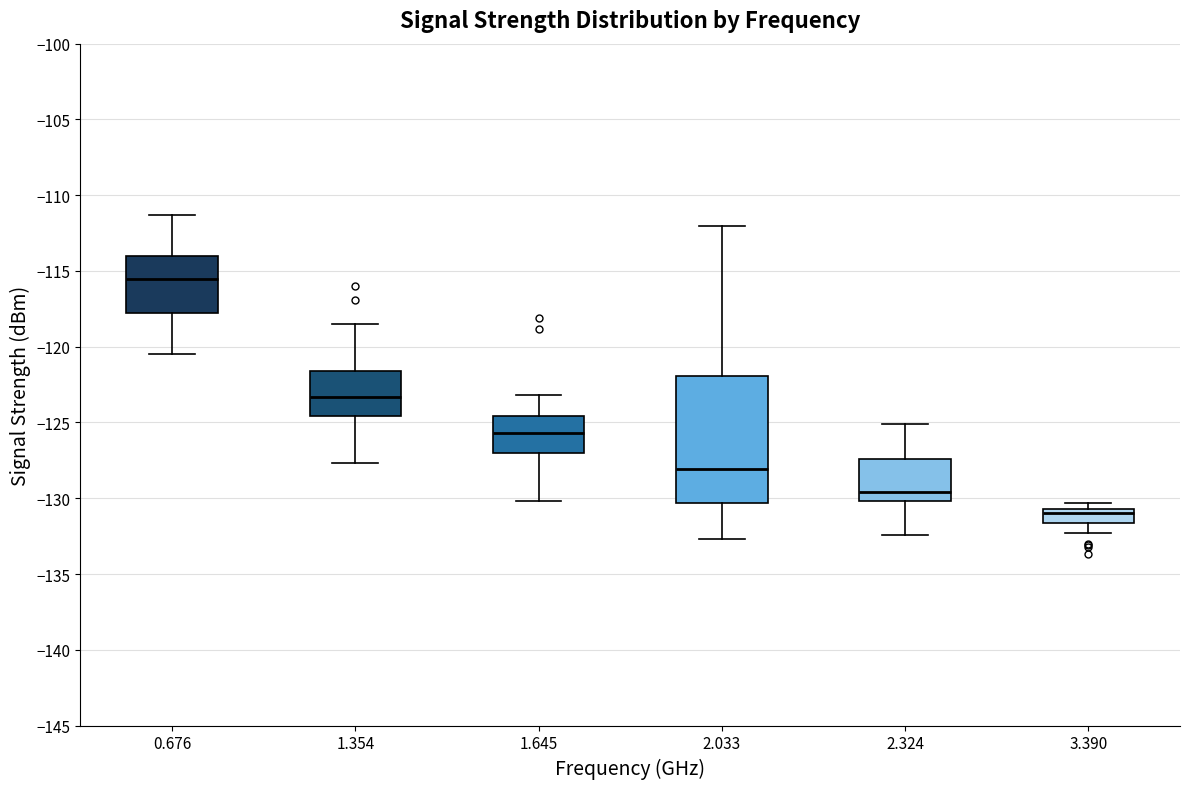

Reading left to right, transcribe this box plot: for each box, give where its median line is, the range the box spans, and where its two whiskers end, as read against the y-axis. The values are not printed on the chart, so give them approximately, as read against the axis.

0.676: median -115.5, box -118.0 to -114.0, whiskers -120.5 to -111.5
1.354: median -123.5, box -124.5 to -121.5, whiskers -127.5 to -118.5
1.645: median -125.5, box -127.0 to -124.5, whiskers -130.0 to -123.0
2.033: median -128.0, box -130.5 to -122.0, whiskers -132.5 to -112.0
2.324: median -129.5, box -130.0 to -127.5, whiskers -132.5 to -125.0
3.390: median -131.0, box -131.5 to -130.5, whiskers -132.5 to -130.5 (just above the box's upper edge)